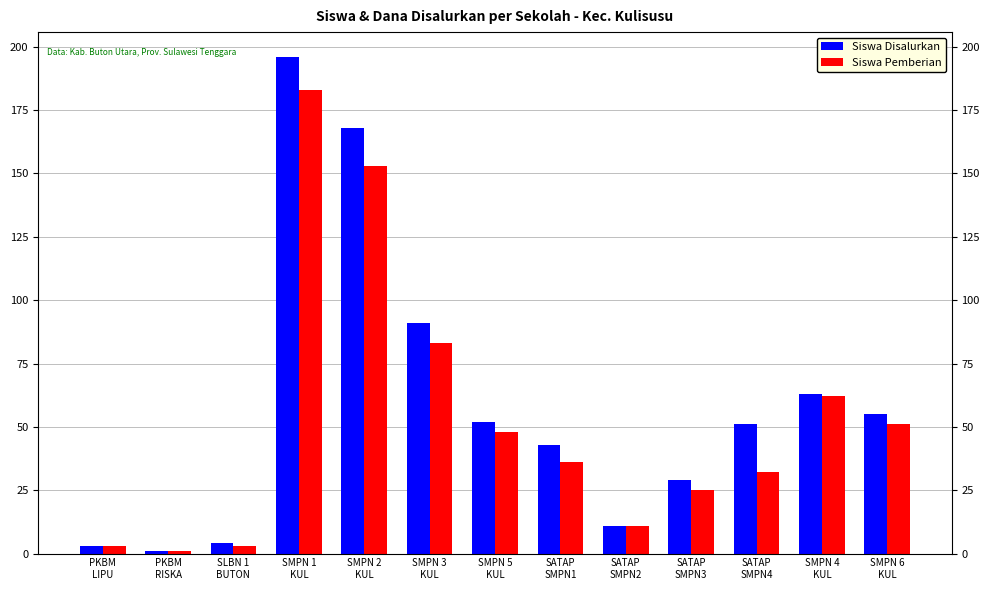

Where does the Siswa Pemberian series first go above 36?

SMPN 1
KUL